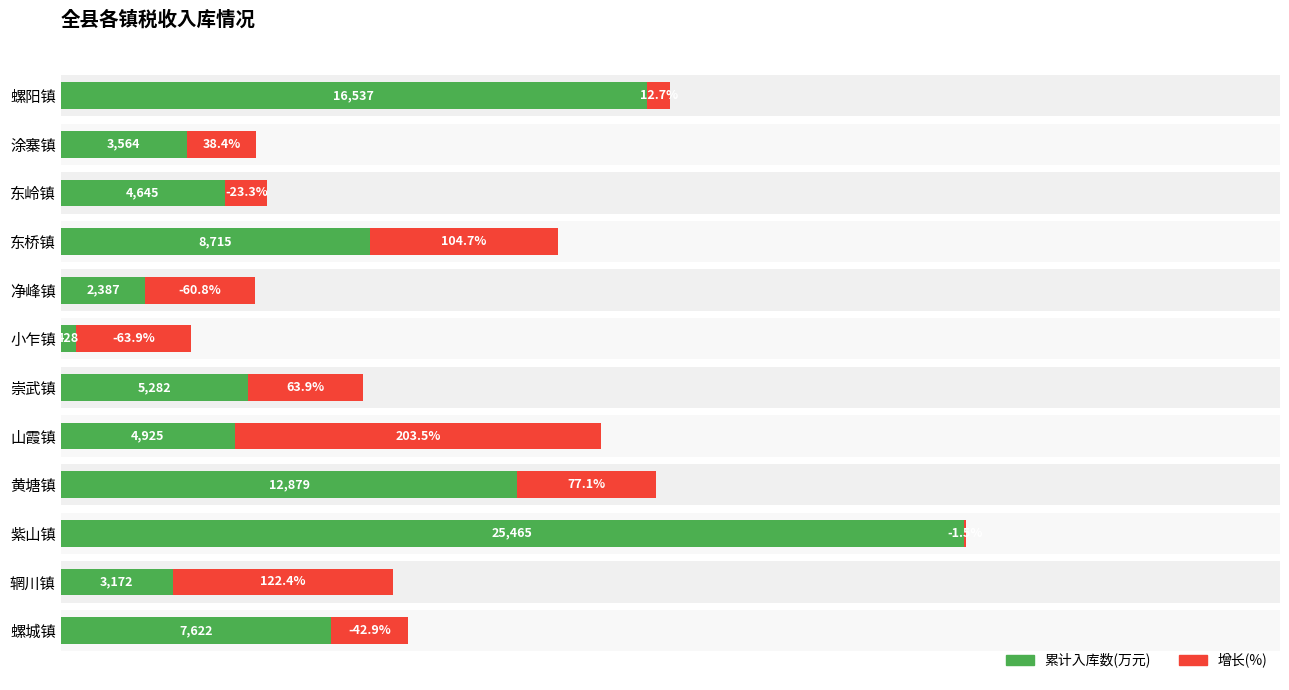

What is the approximate value of 累计入库数(万元) at 螺阳镇?

16537.0